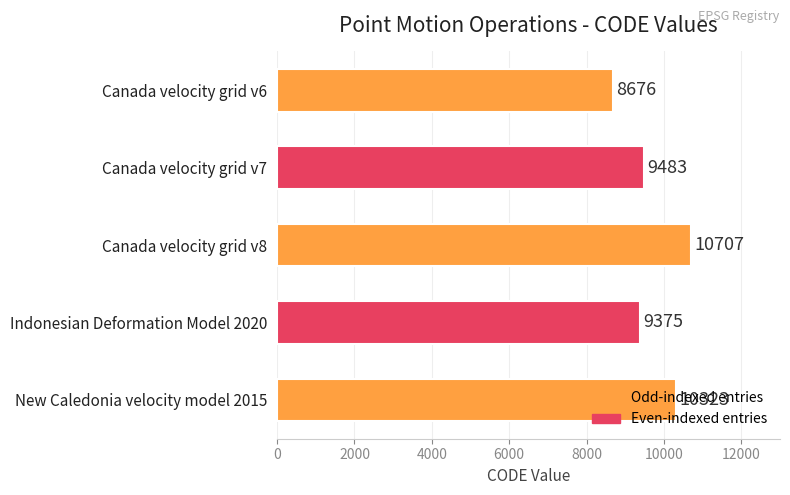

What is the ratio of the value at Canada velocity grid v7 to the value at Canada velocity grid v8?

0.9